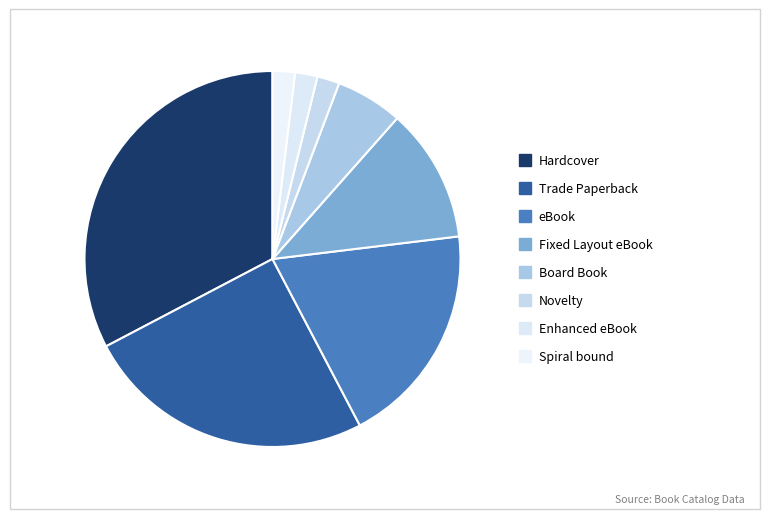

Approximately how many times larger is the value at Trade Paperback compared to Hardcover?

0.8